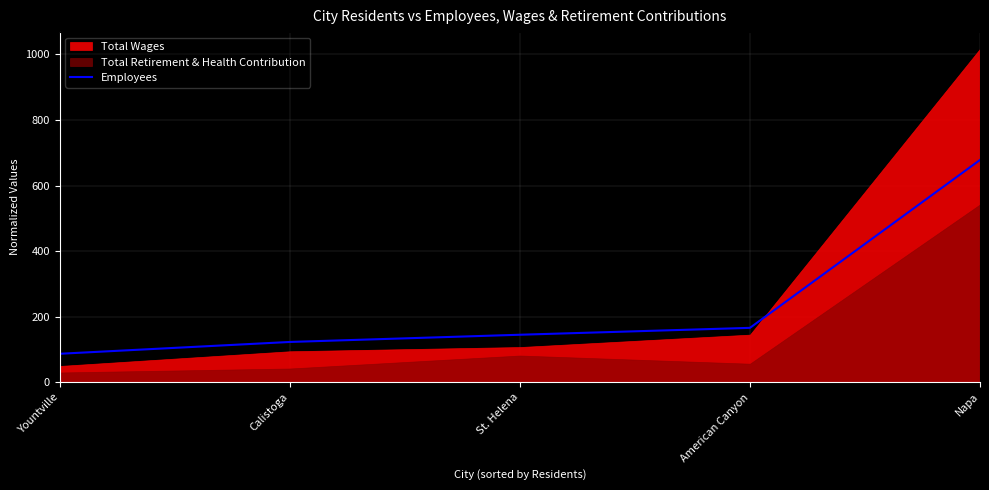

Which category has the highest value in the Employees series?

Napa